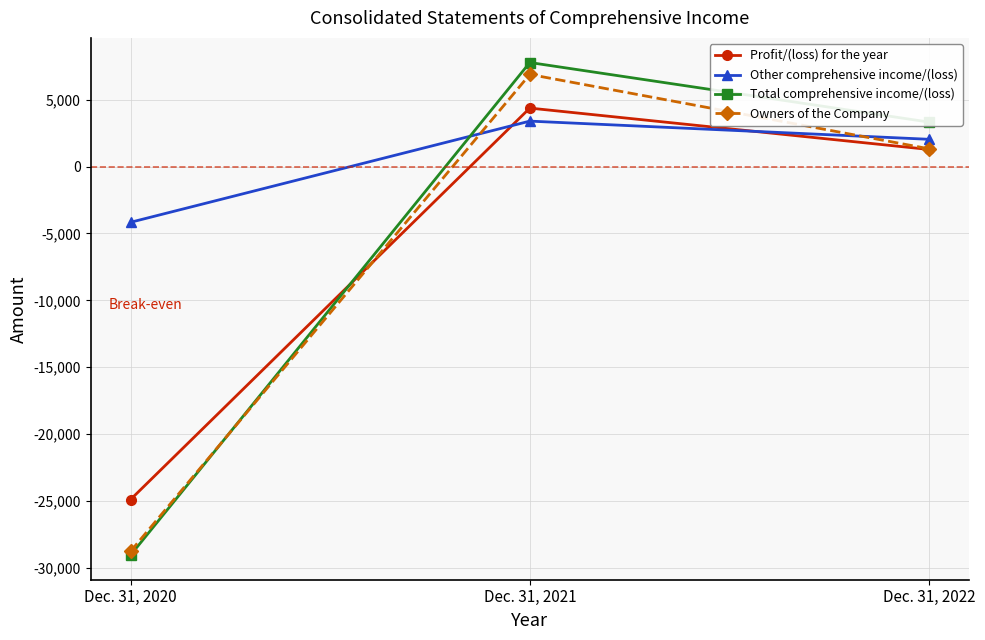

The Profit/(loss) for the year series shows 1335 at Dec. 31, 2021. True or false?

False